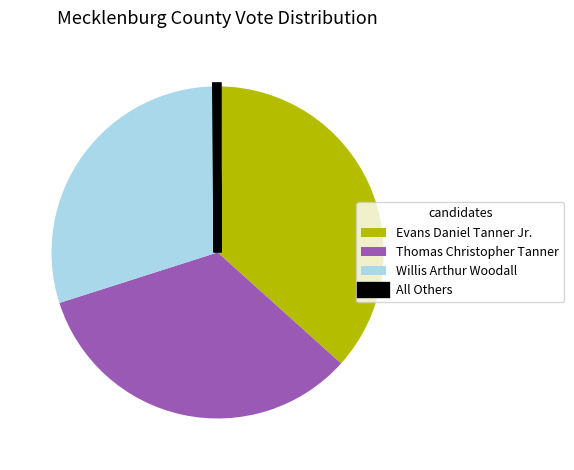

Is it true that Thomas Christopher Tanner is 25% of the pie?

False